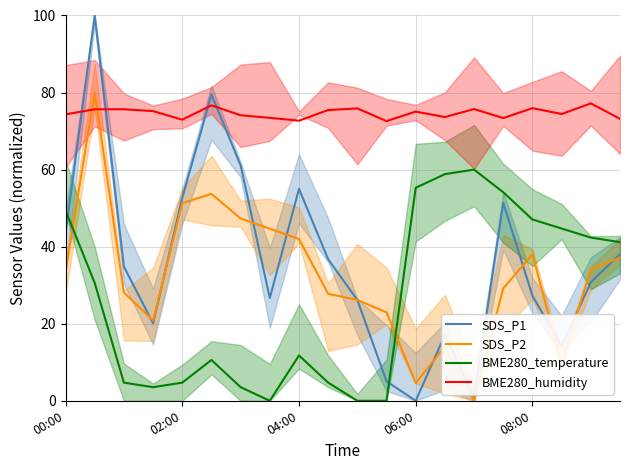

True or false: BME280_humidity and SDS_P2 intersect in this chart.

True